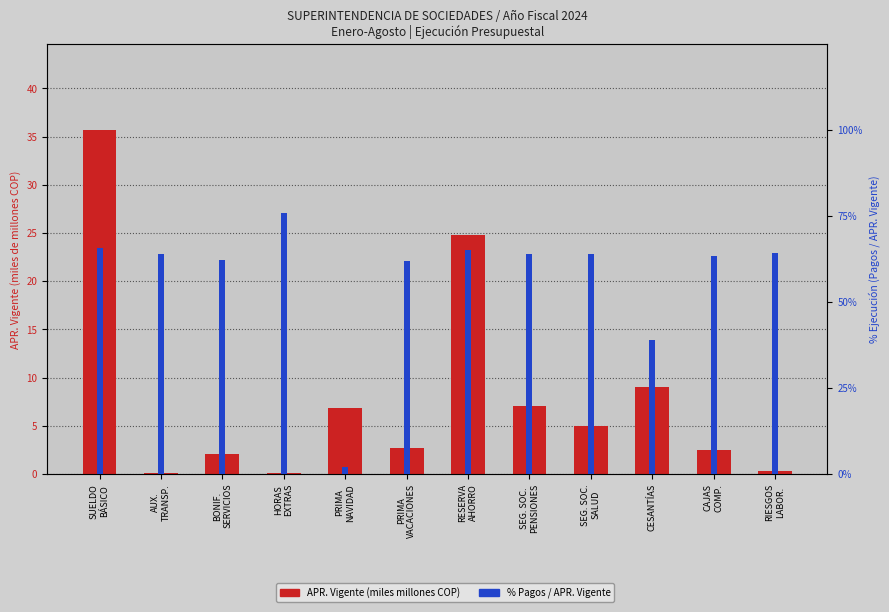

What is the spread (max minus min) of values at RIESGOS
LABOR.?

64.0